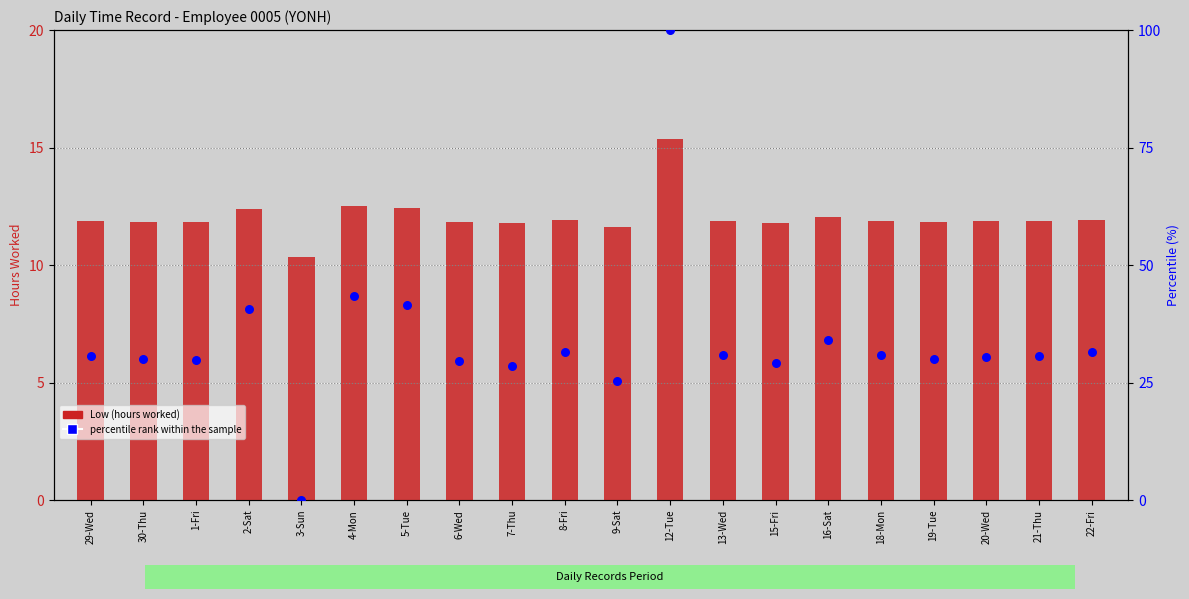

At which category is the sum across all series the highest?

12-Tue